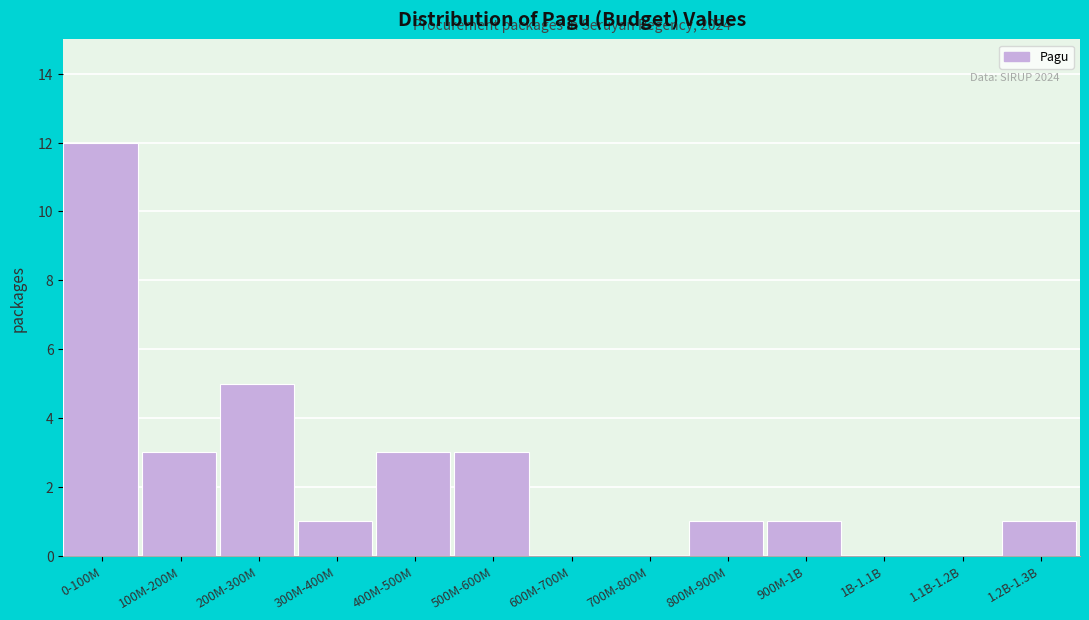

Reading left to right, transcribe all the data shown in this chart.

0-100M=12	100M-200M=3	200M-300M=5	300M-400M=1	400M-500M=3	500M-600M=3	600M-700M=0	700M-800M=0	800M-900M=1	900M-1B=1	1B-1.1B=0	1.1B-1.2B=0	1.2B-1.3B=1